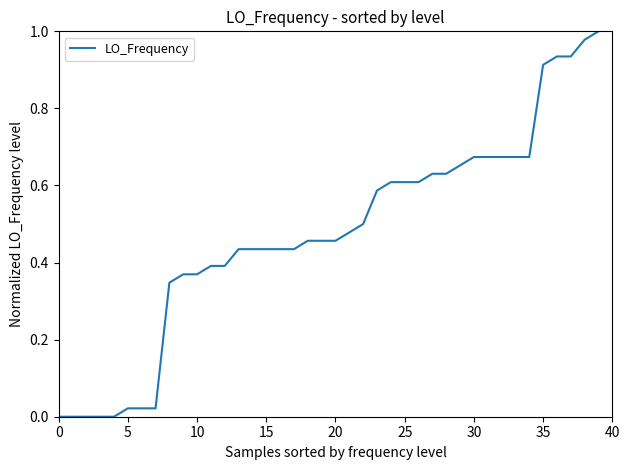

Which label corresponds to the largest value in the chart?

39